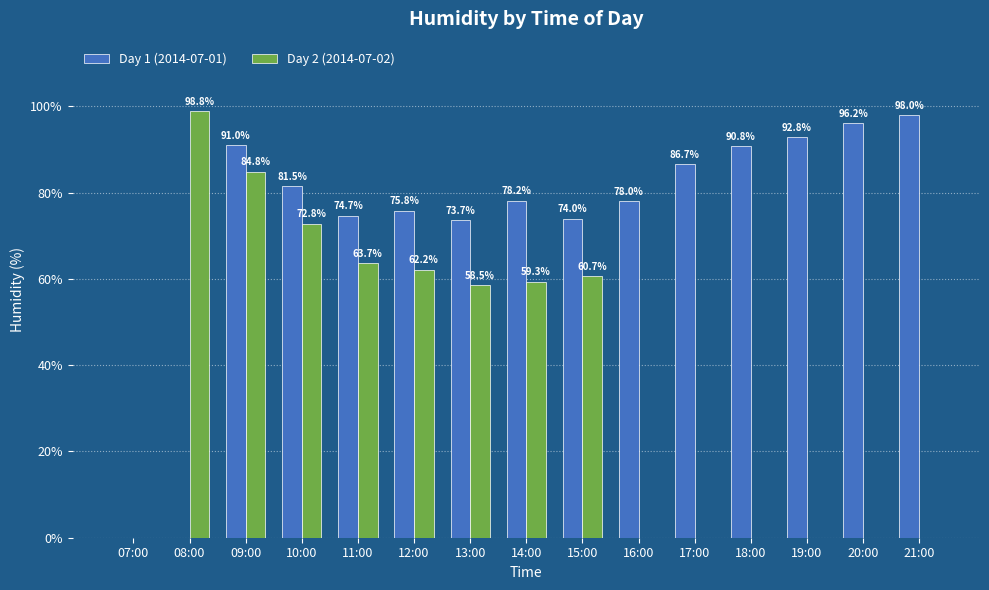

Which series changed the most between 11:00 and 18:00?

Day 2 (2014-07-02)